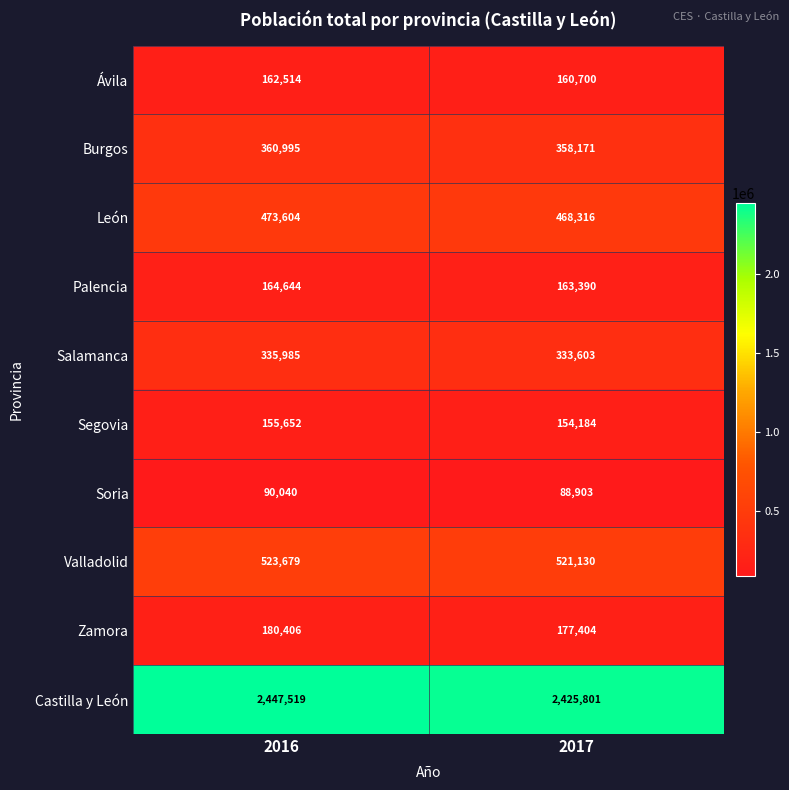

Reading right to left, extract all data points from this chart.

Ávila: 160700	162514
Burgos: 358171	360995
León: 468316	473604
Palencia: 163390	164644
Salamanca: 333603	335985
Segovia: 154184	155652
Soria: 88903	90040
Valladolid: 521130	523679
Zamora: 177404	180406
Castilla y León: 2425801	2447519